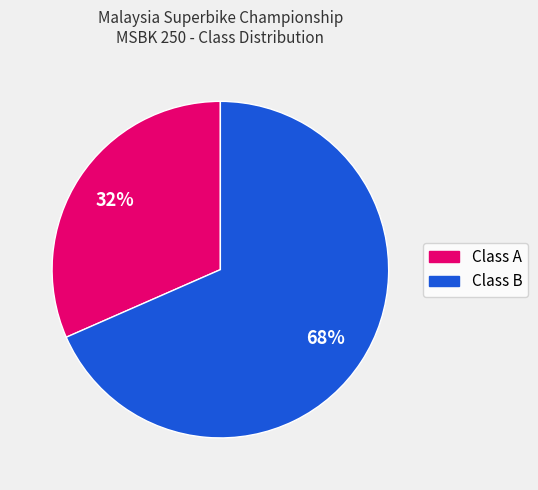

To the nearest percent, what is the average slice percentage?

50%